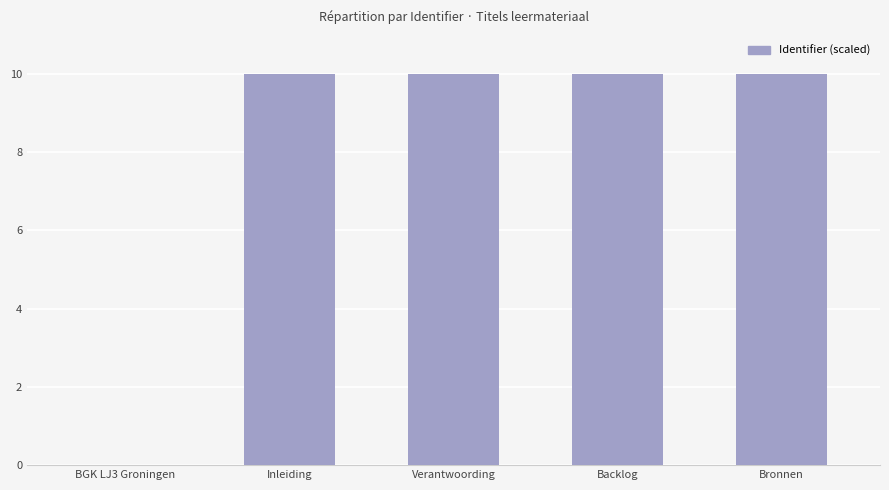

Reading right to left, transcribe all the data shown in this chart.

10.0	10.0	10.0	10.0	0.0